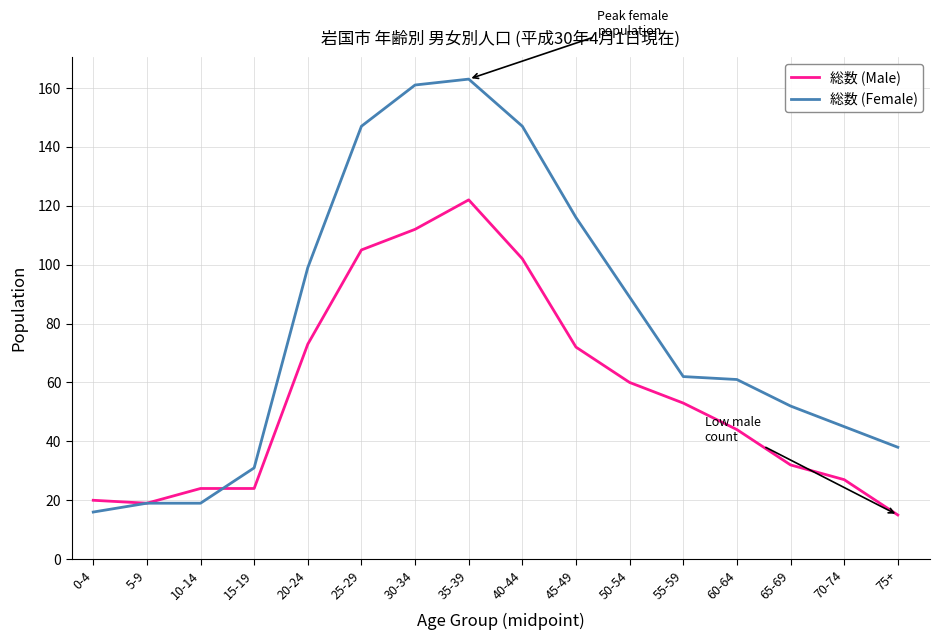

Where is 総数 (Female) nearest to the value 89?

50-54